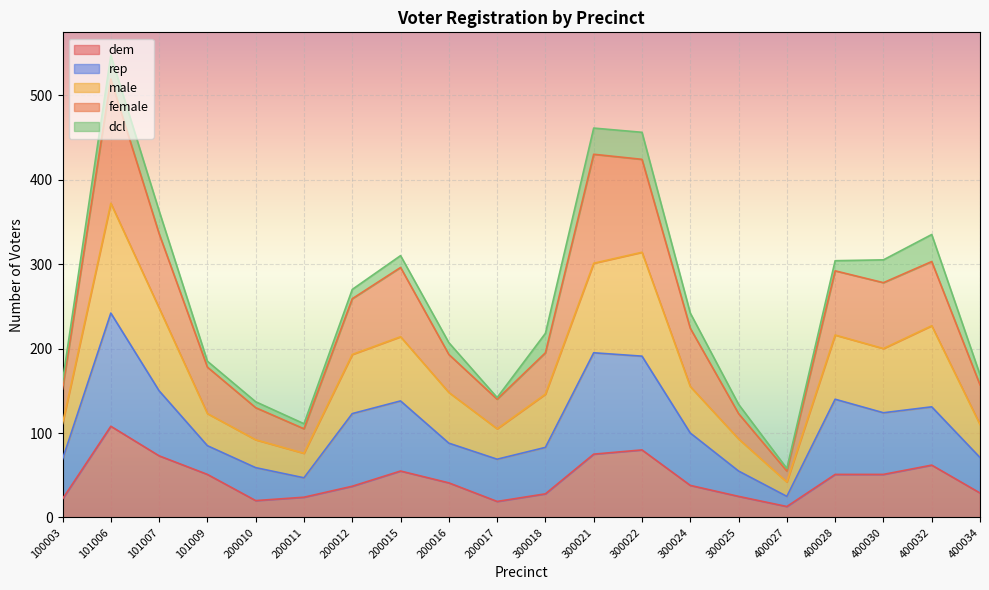

What is the value of the dem point at the 10th from the left?

19